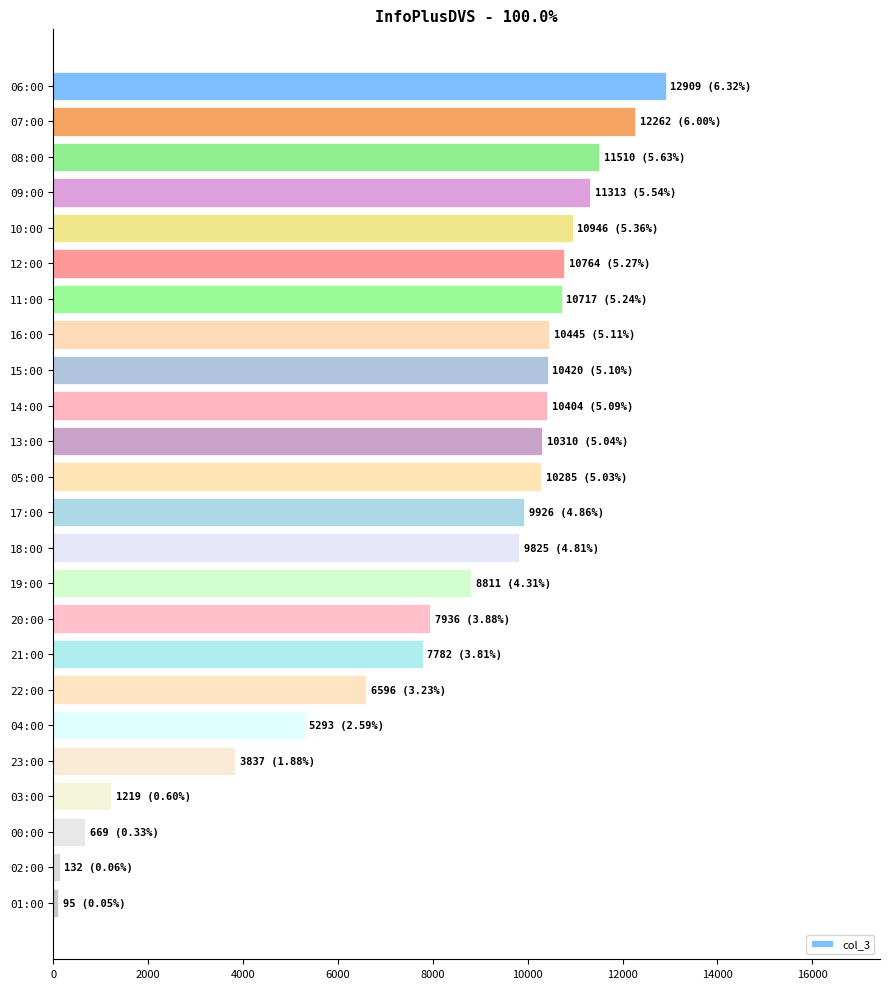

What is the label of the 11th bar from the bottom?

18:00